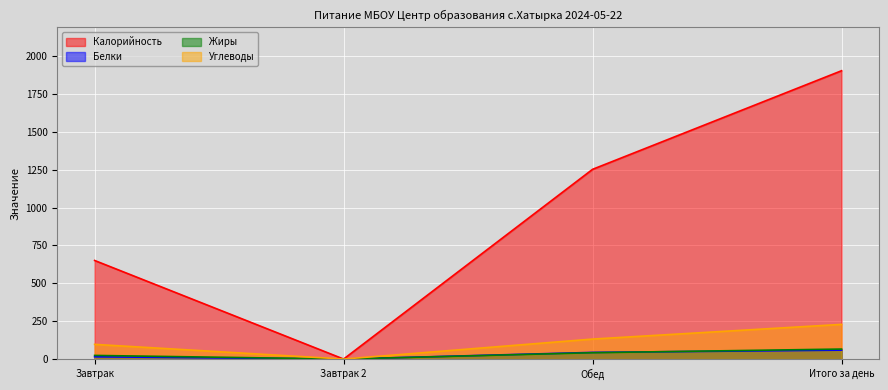

How many series are shown in this chart?

4